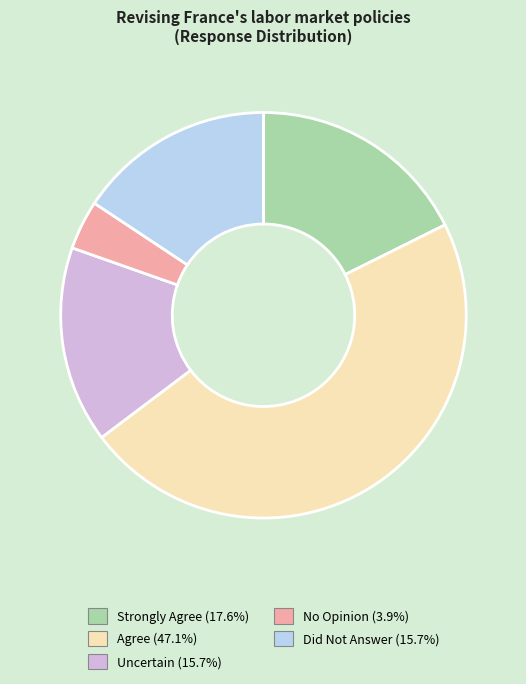

Does any single category account for the majority?

No